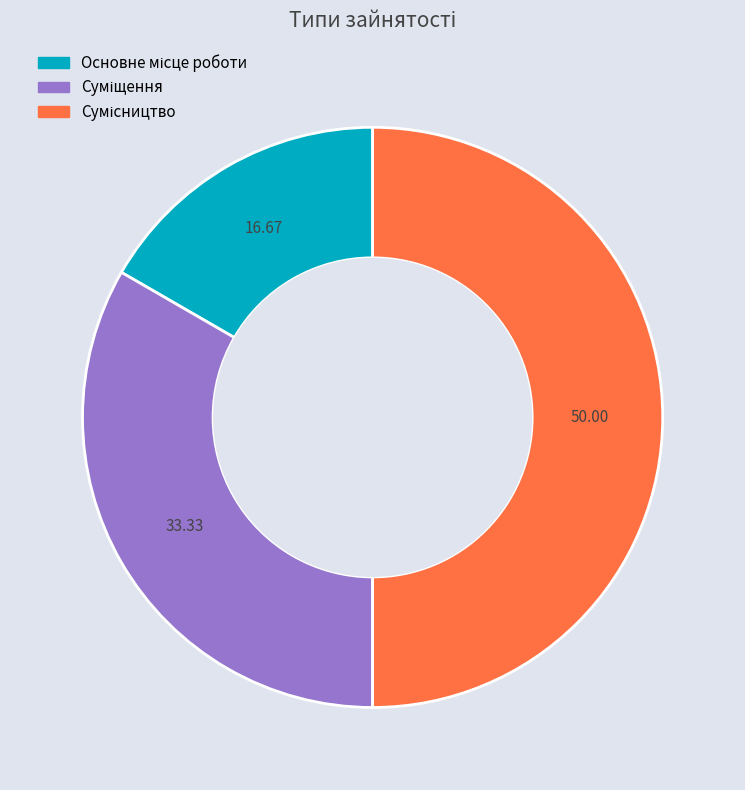

What is the change in value from Основне місце роботи to Суміщення?

+1